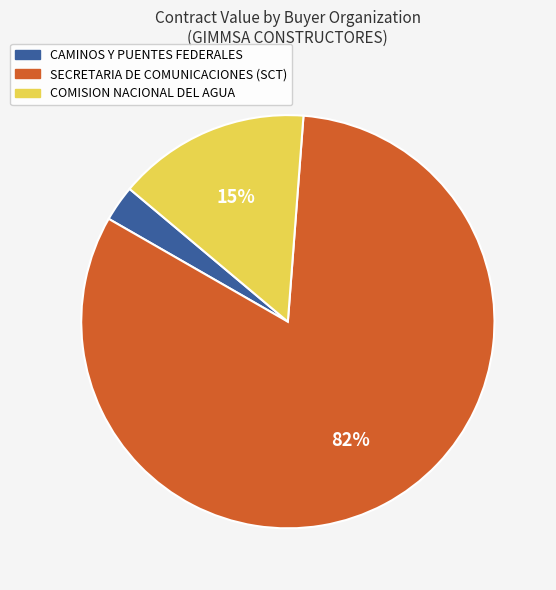

Combined, do SECRETARIA DE COMUNICACIONES (SCT) and CAMINOS Y PUENTES FEDERALES account for over 50%?

Yes